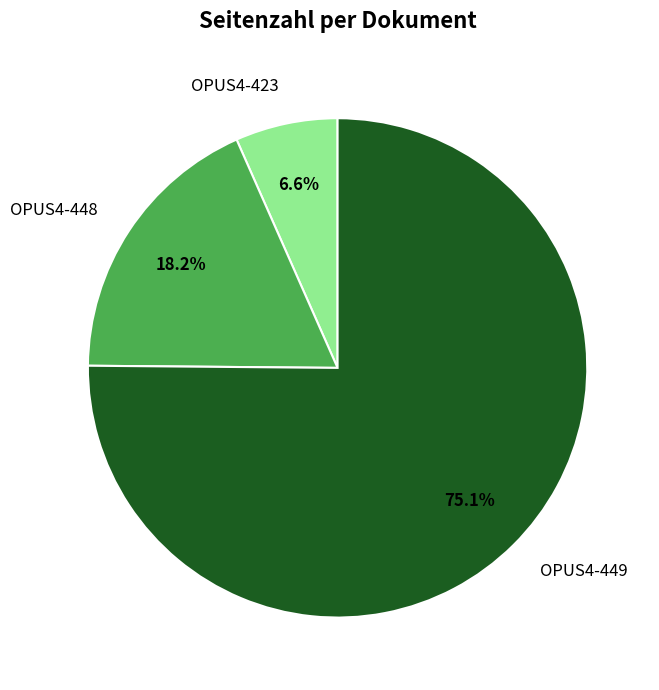

Is OPUS4-448 the majority of the pie?

No